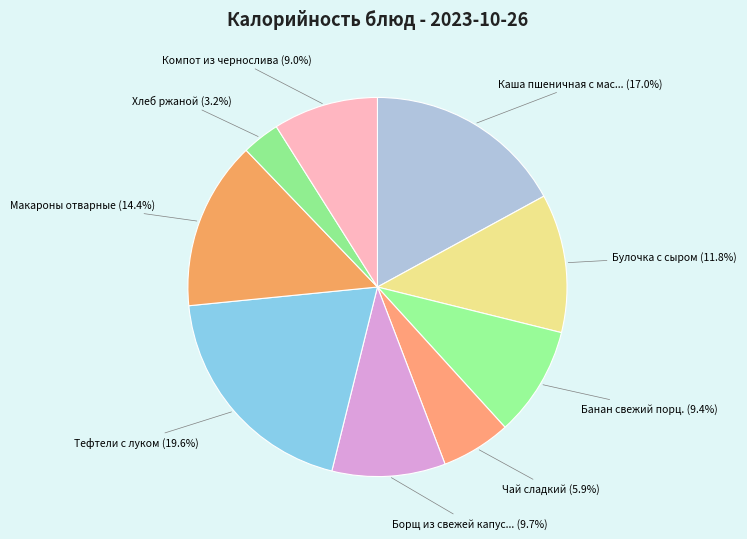

Rank the categories by value from highest to lowest.

Тефтели с луком, Каша пшеничная с маслом, Макароны отварные, Булочка с сыром, Борщ из свежей капусты со сметаной, Банан свежий порц., Компот из чернослива, Чай сладкий, Хлеб ржаной